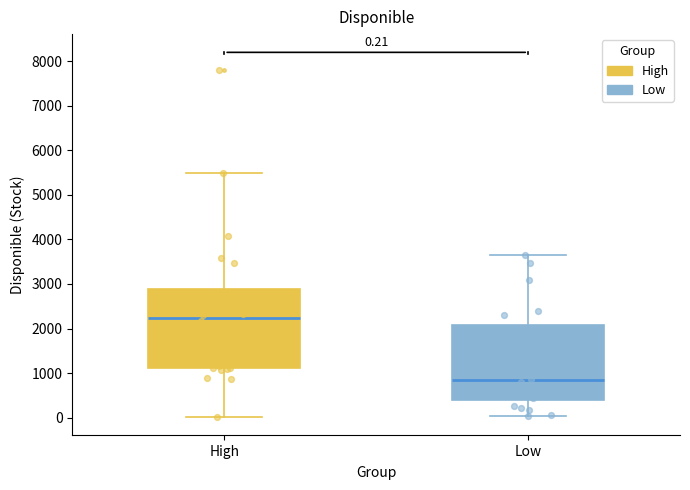

Which box's median line is the lowest?

Low